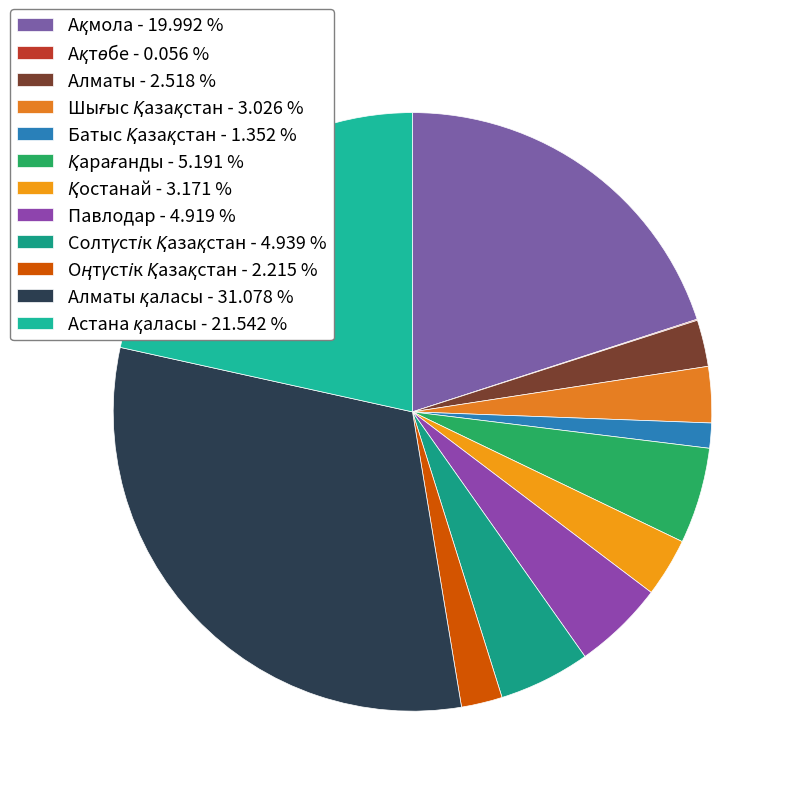

Rank the categories by value from highest to lowest.

Алматы қаласы, Астана қаласы, Ақмола, Қарағанды, Солтүстік Қазақстан, Павлодар, Қостанай, Шығыс Қазақстан, Алматы, Оңтүстік Қазақстан, Батыс Қазақстан, Ақтөбе